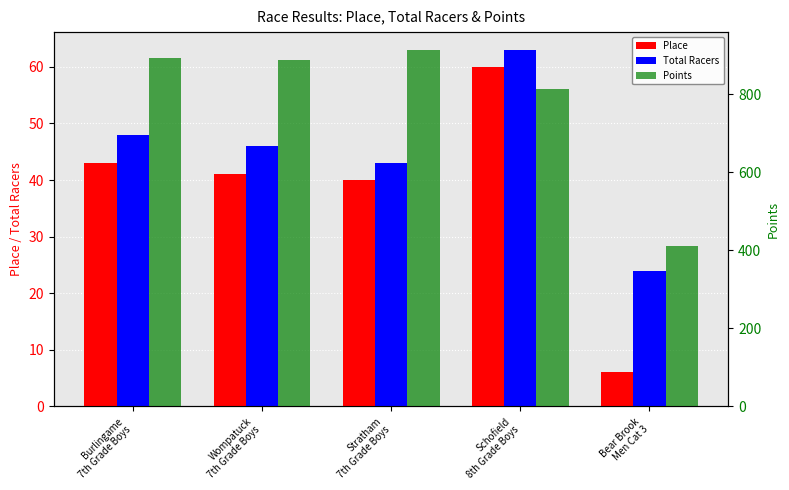

Does the chart contain stacked bars?

No